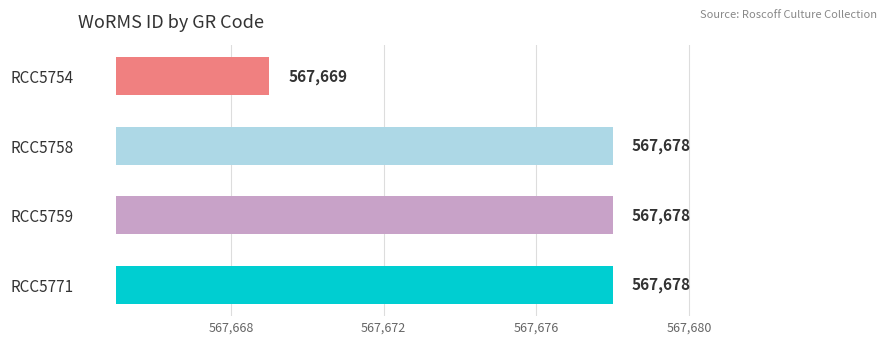

Does the chart contain stacked bars?

No